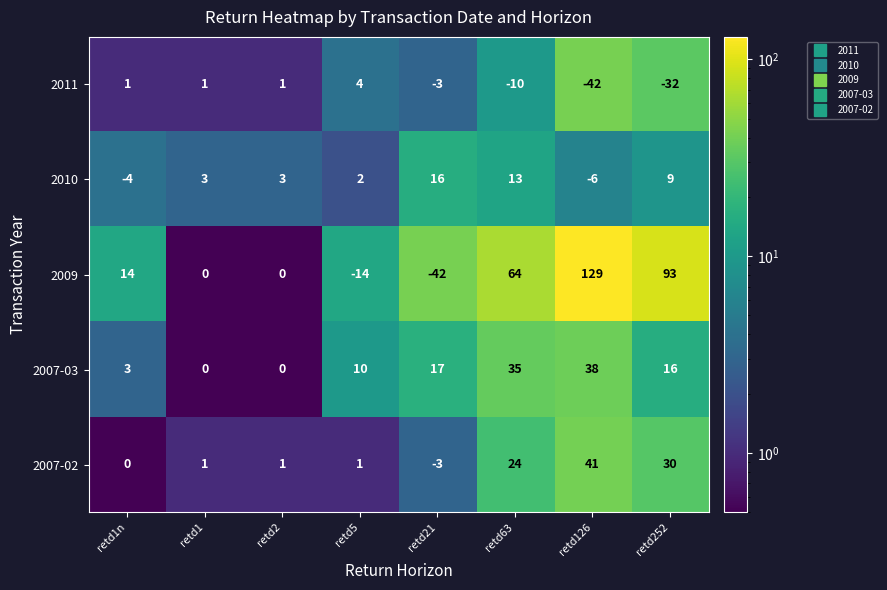

What is the total value across all series at retd1?

5